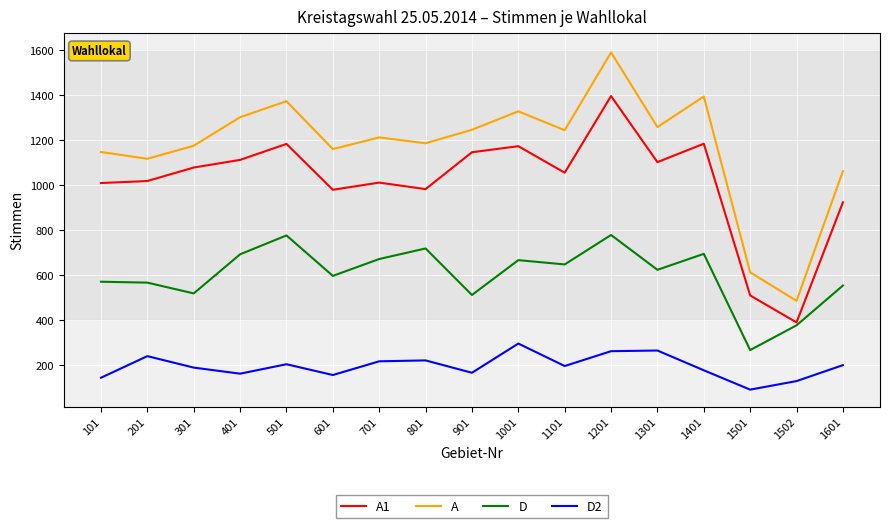

Which category has the highest value across all series?

1201